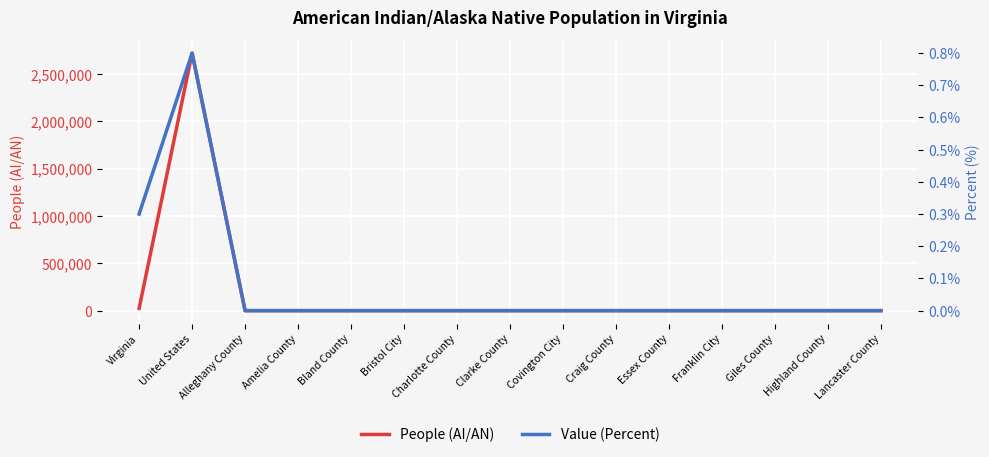

How many lines are shown in the chart?

2